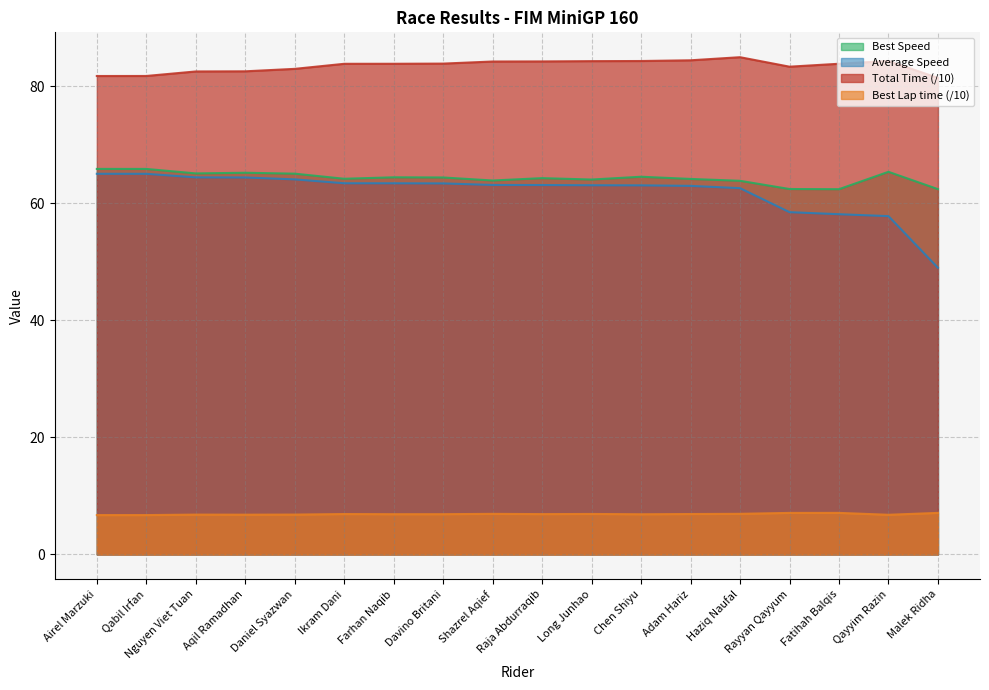

What is the minimum value shown in the chart?

6.7